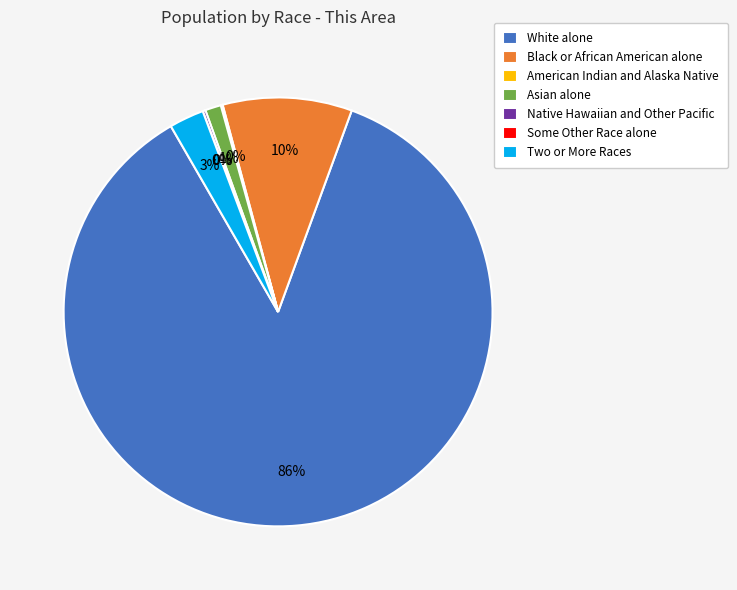

Do Black or African American alone and Native Hawaiian and Other Pacific together represent more than half of the pie?

No